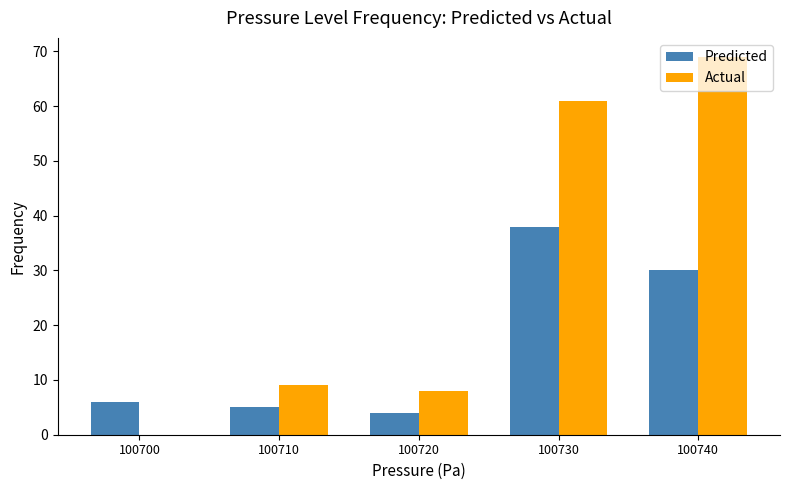

What is the total value across all series at 100700?

6